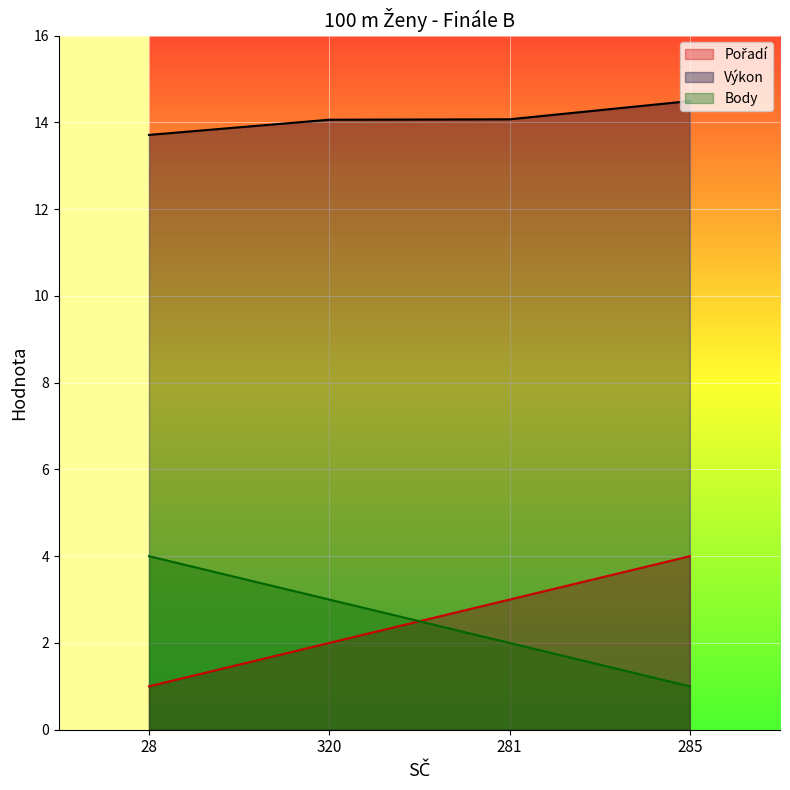

What is the total value across all series at 28?

18.7